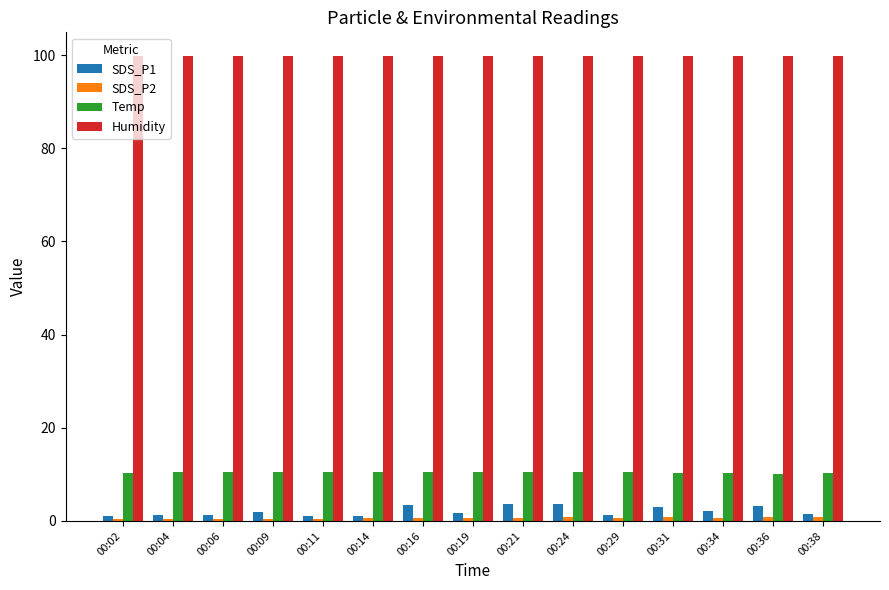

The Humidity series shows 47.1 at 00:16. True or false?

False